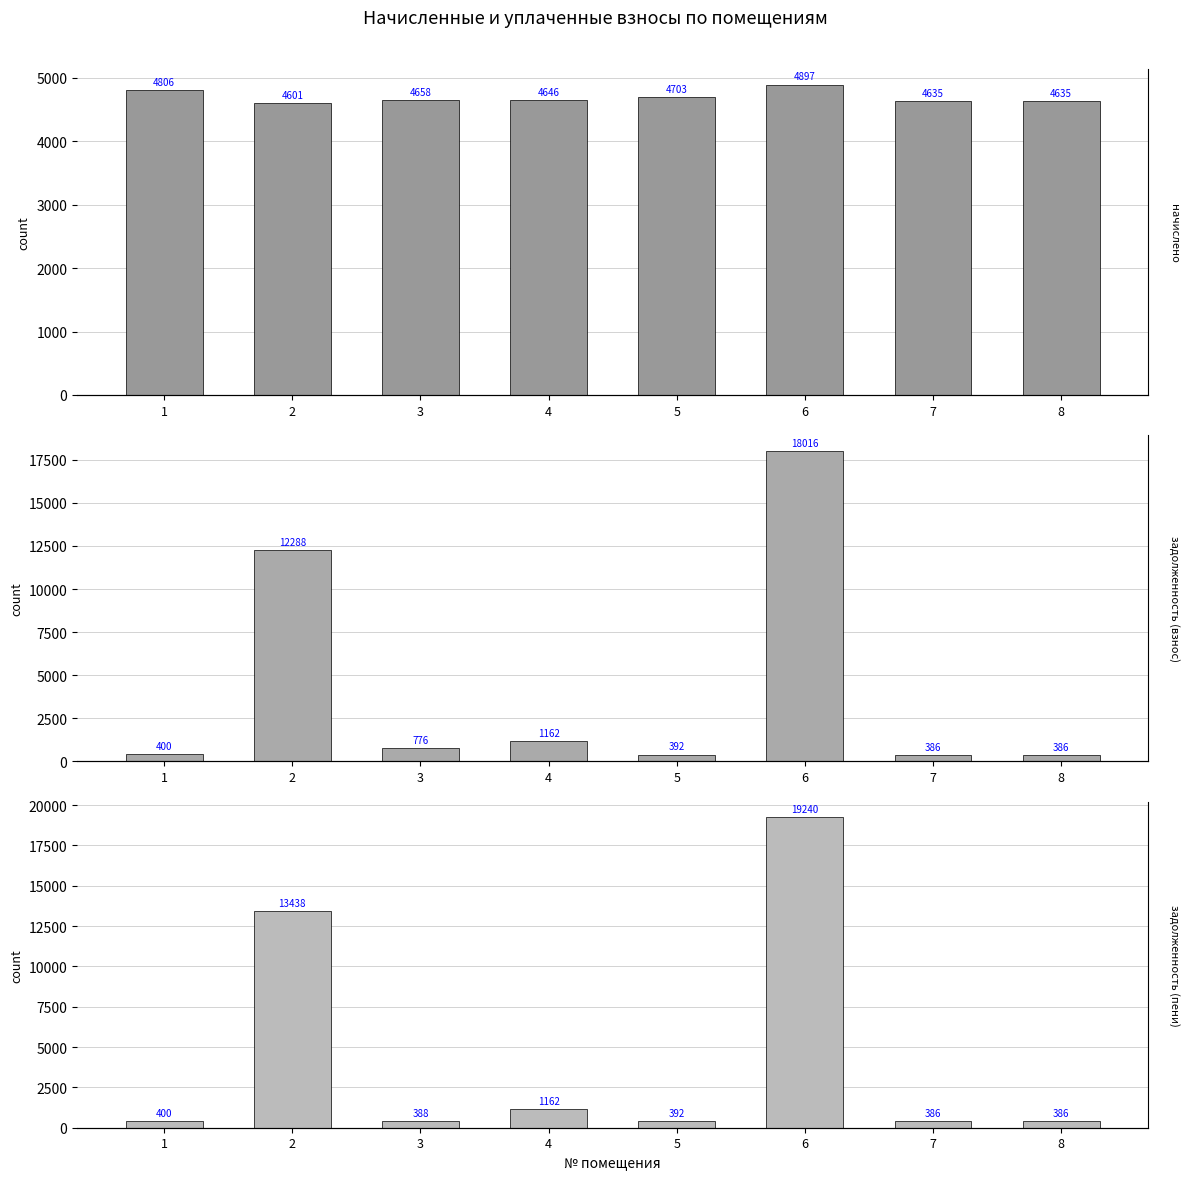

How many bars are there in total?

24